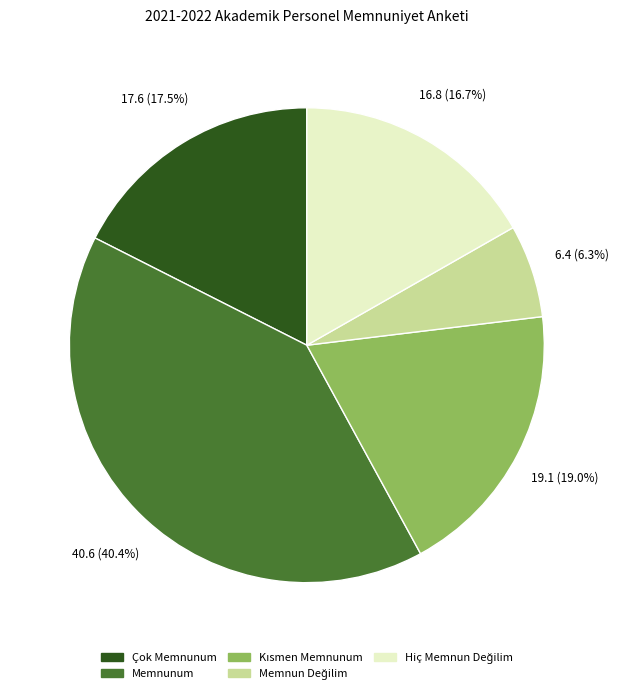

Combined, do Çok Memnunum and Memnunum account for over 50%?

Yes